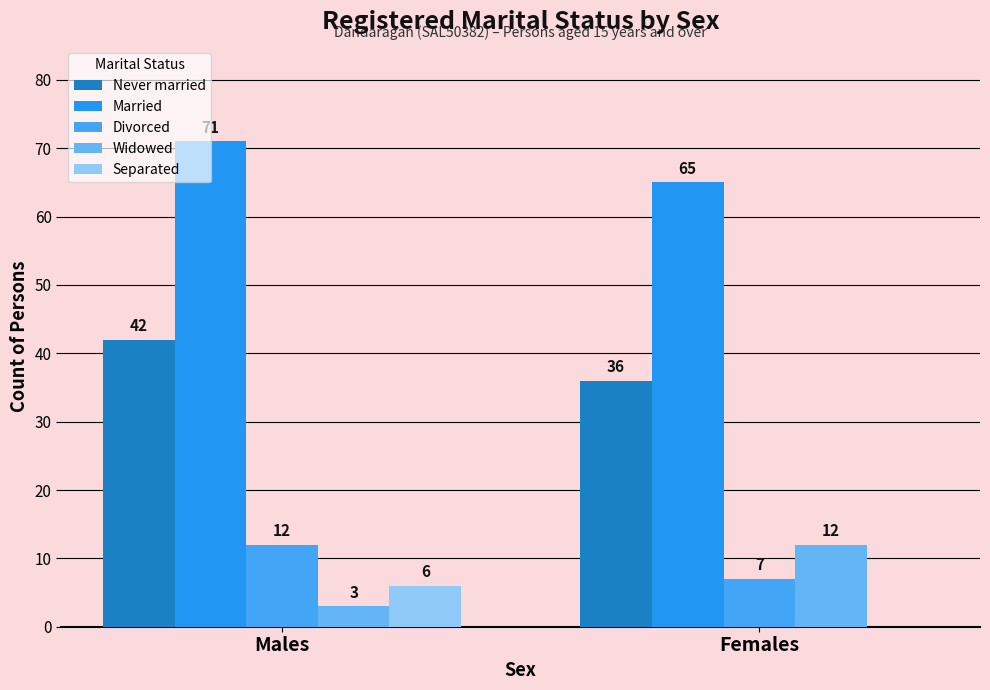

What is the difference between the highest and lowest values at Males?

68